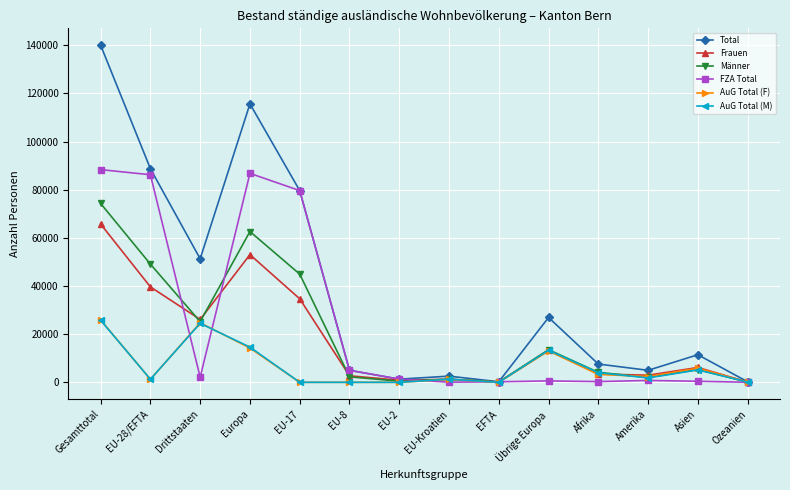

At which category does AuG Total (M) reach its first local peak?

Drittstaaten